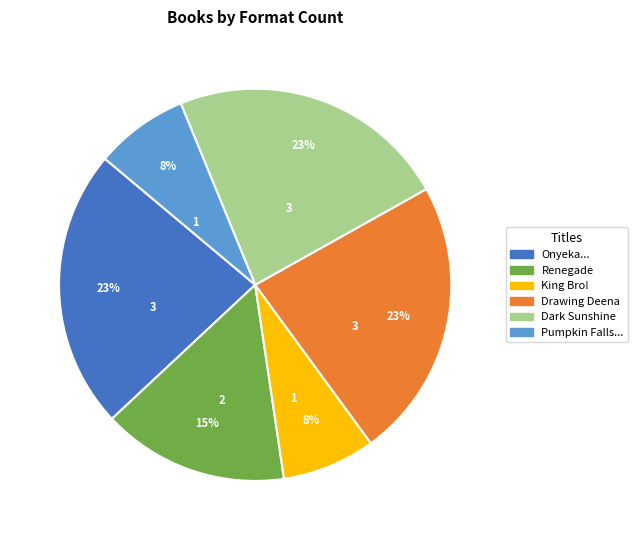

Is there a majority slice in this chart?

No